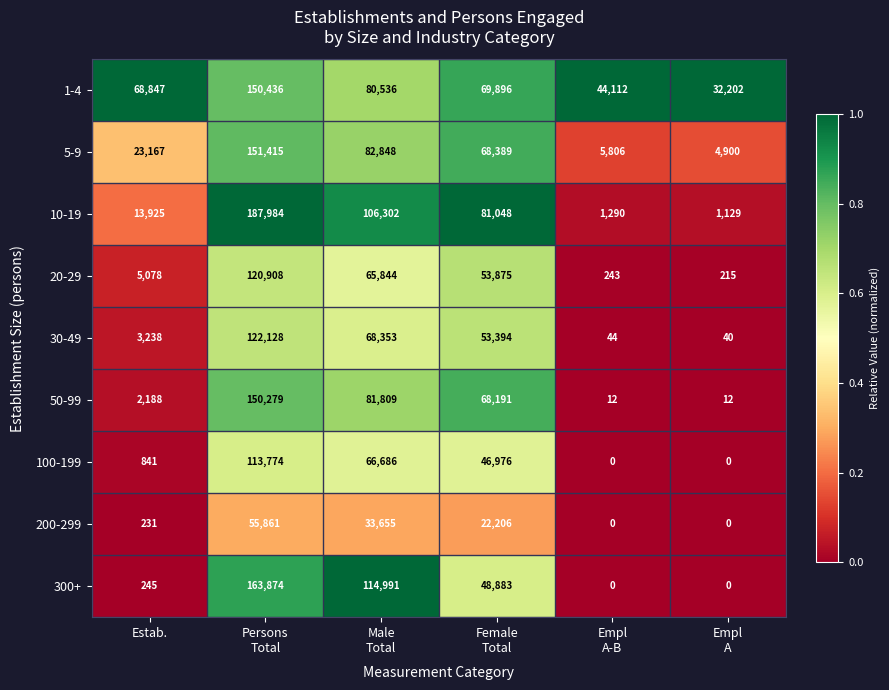

What is the maximum value shown in the chart?

187984